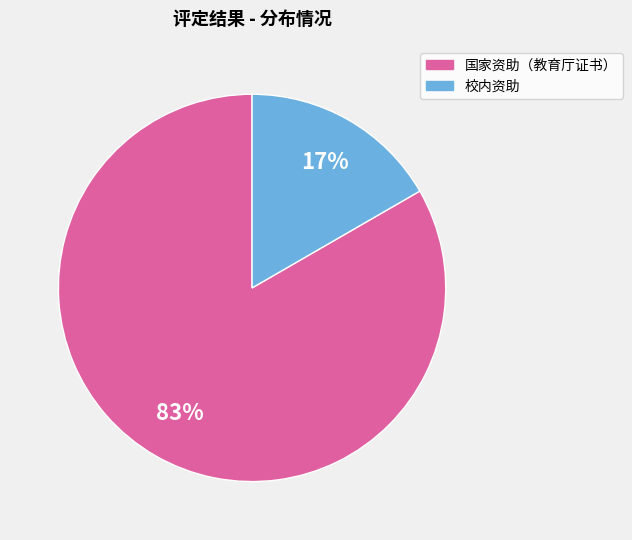

Does 国家资助（教育厅证书） represent more than half of the total?

Yes